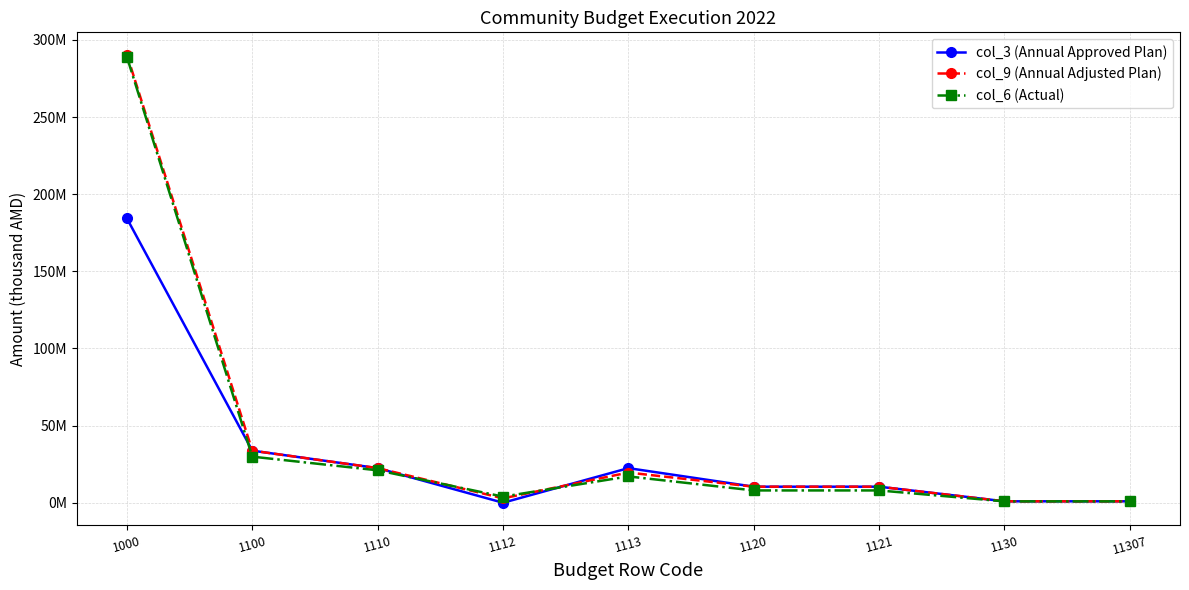

Which series has the widest spread of values?

col_9 (Annual Adjusted Plan)